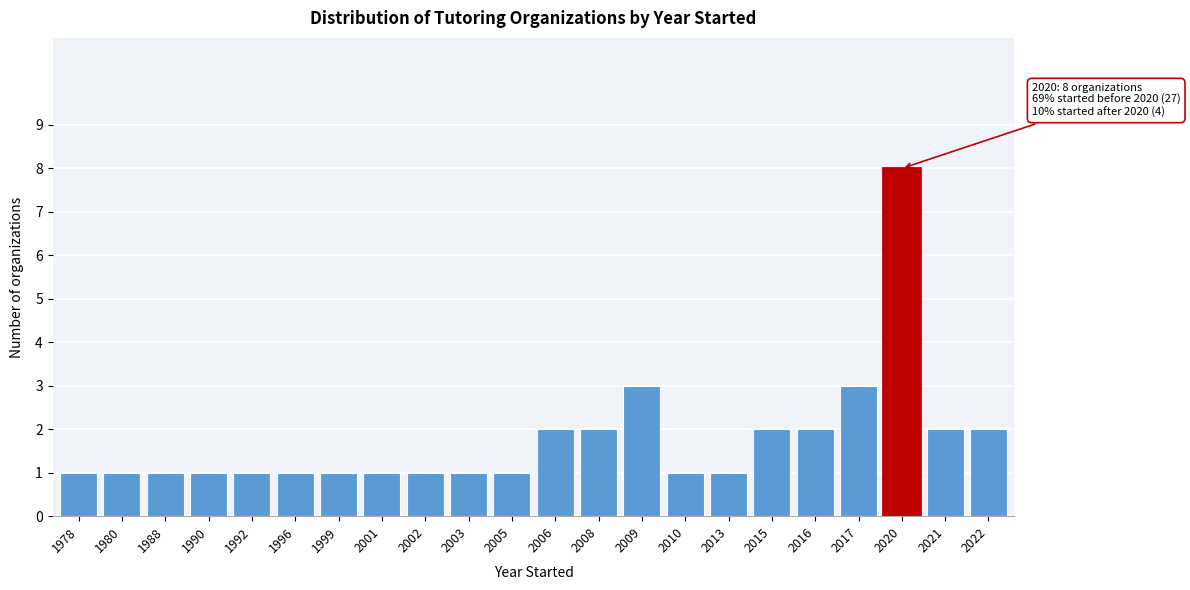

Reading right to left, transcribe all the data shown in this chart.

2	2	8	3	2	2	1	1	3	2	2	1	1	1	1	1	1	1	1	1	1	1